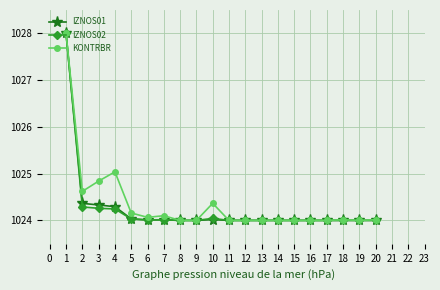

What is the value of the IZNOS02 point at the 4th from the left?

1024.2